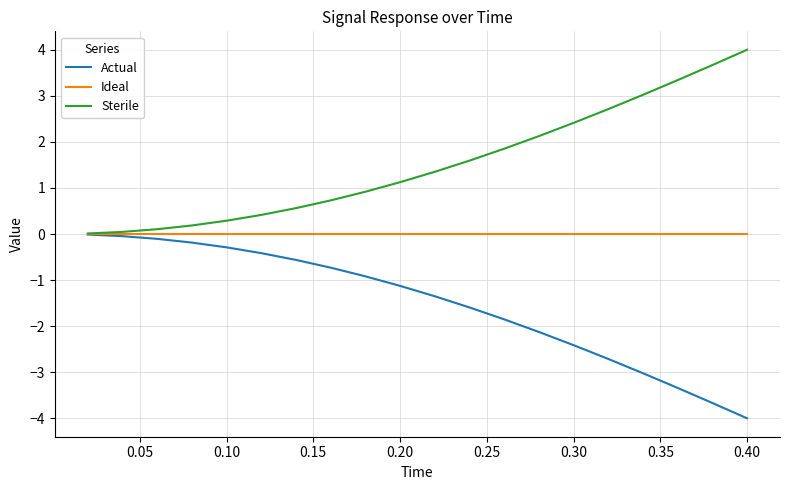

Does the chart have visible grid lines?

Yes